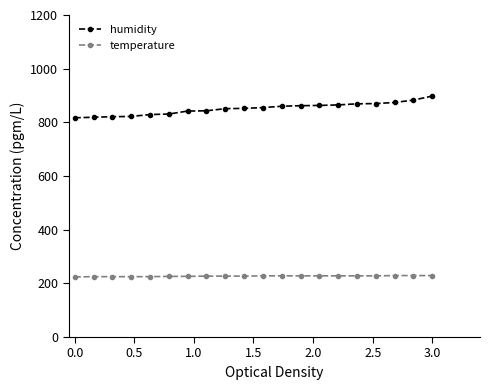

Does the chart have visible grid lines?

No